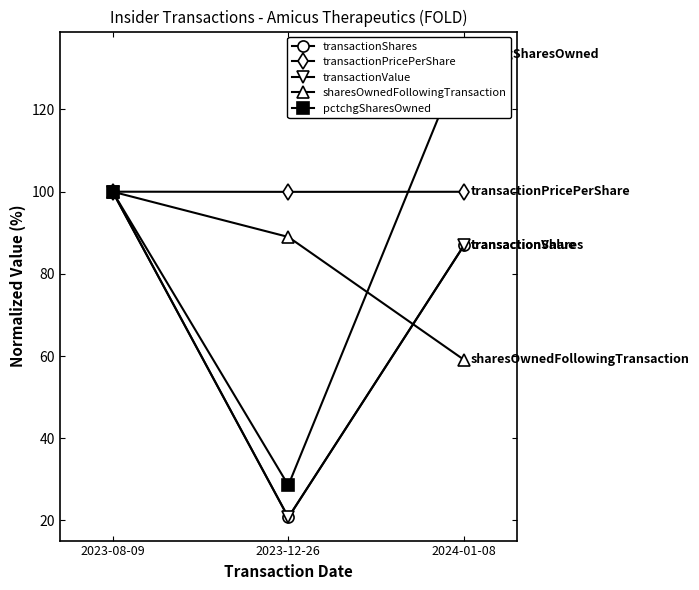

Between 2023-12-26 and 2024-01-08, which series saw the biggest shift?

pctchgSharesOwned